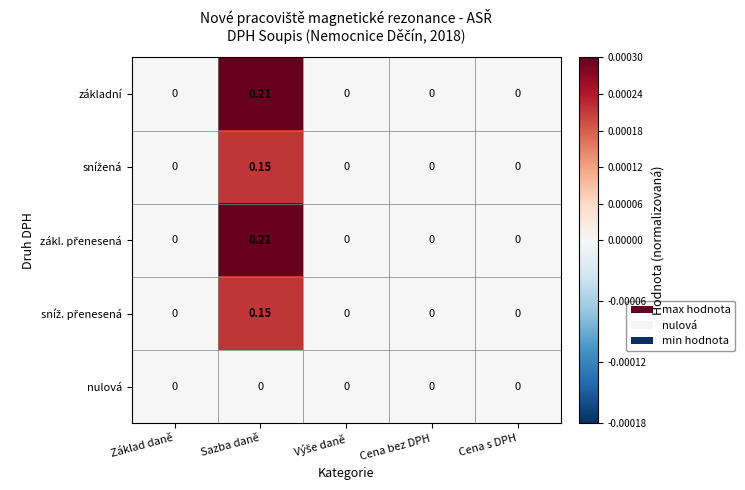

At which category is the sum across all series the highest?

Sazba daně